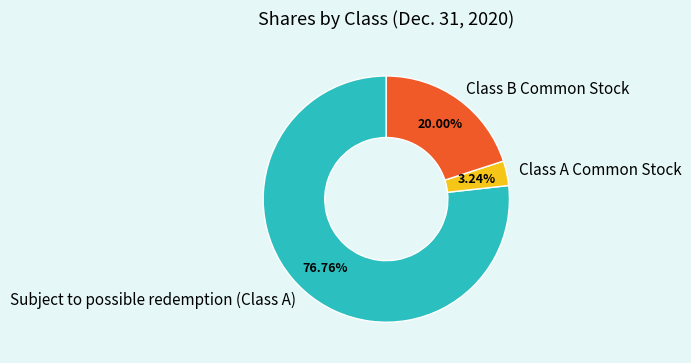

To the nearest percent, what percentage of the pie is Class B Common Stock?

20%